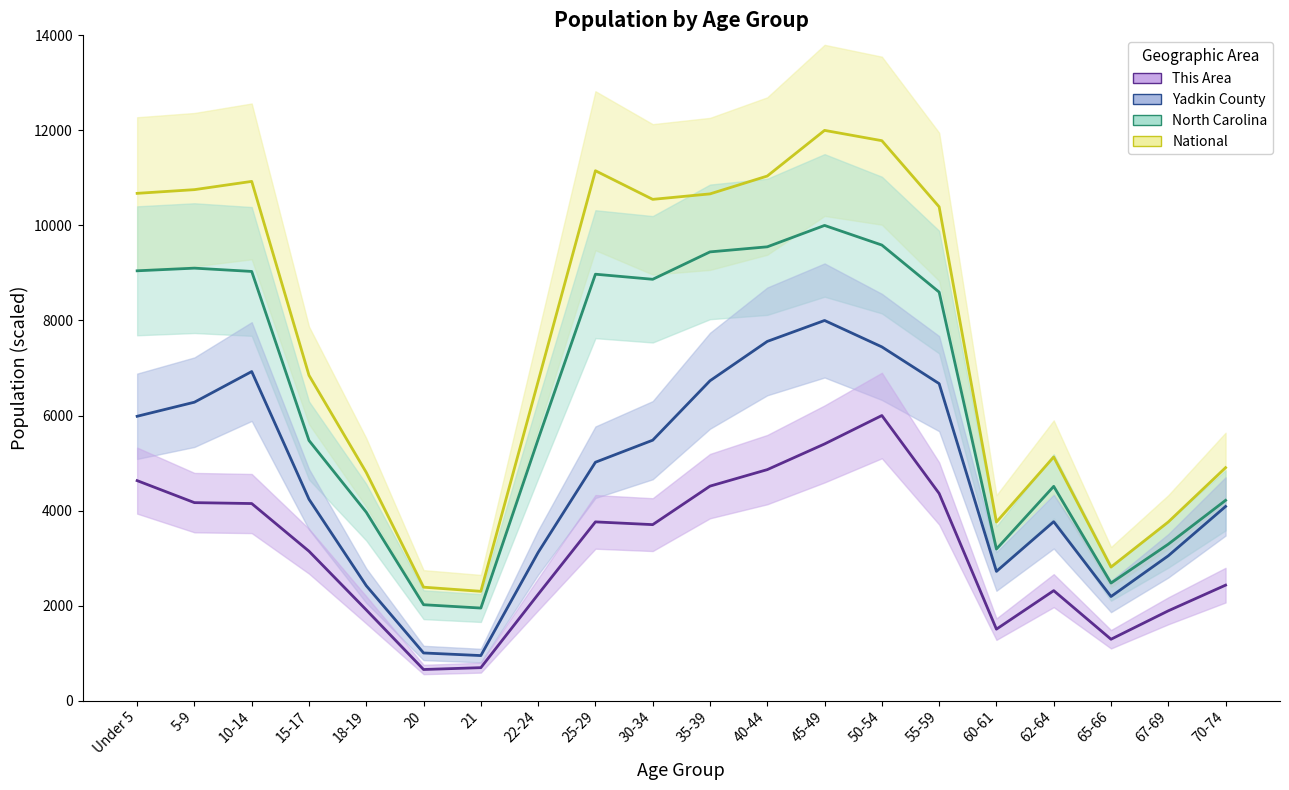

True or false: Yadkin County and National intersect in this chart.

False